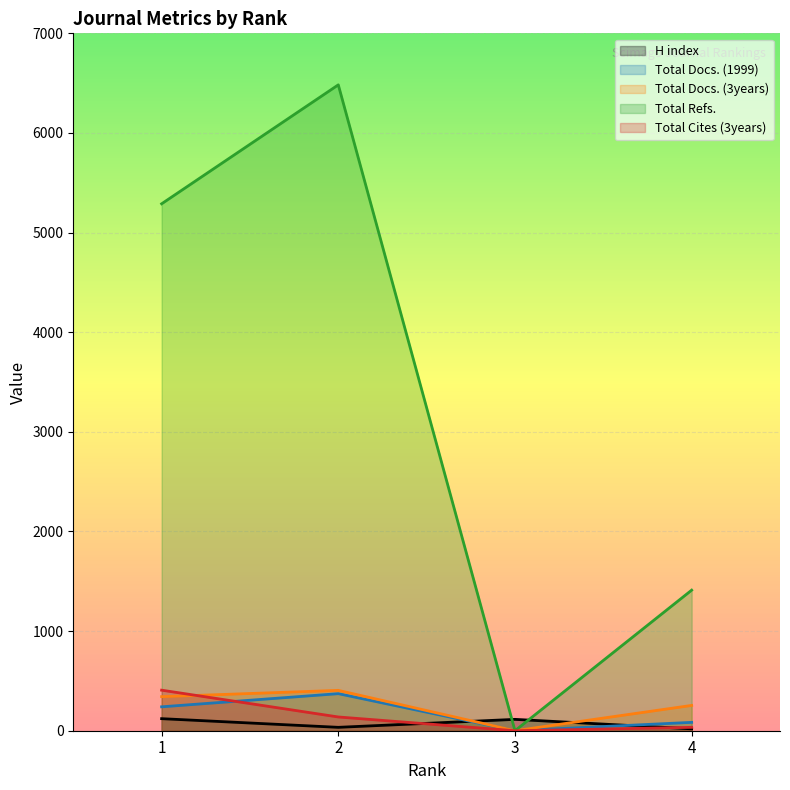

Which series has the widest spread of values?

Total Refs.